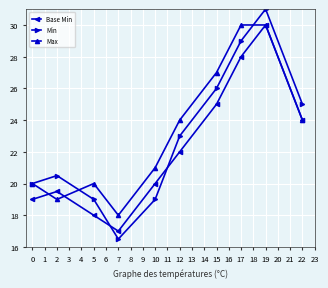

What is the value of the Max point at the 4th from the left?

18.0